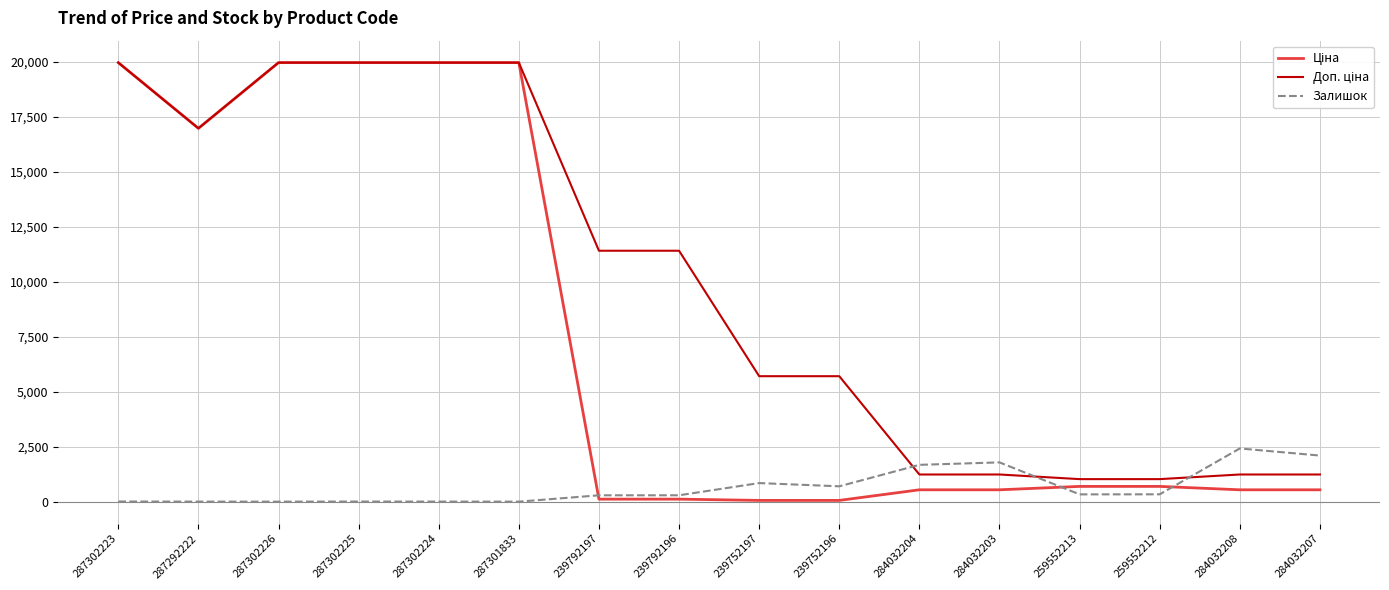

The Залишок series shows 334.0 at 259552212. True or false?

True